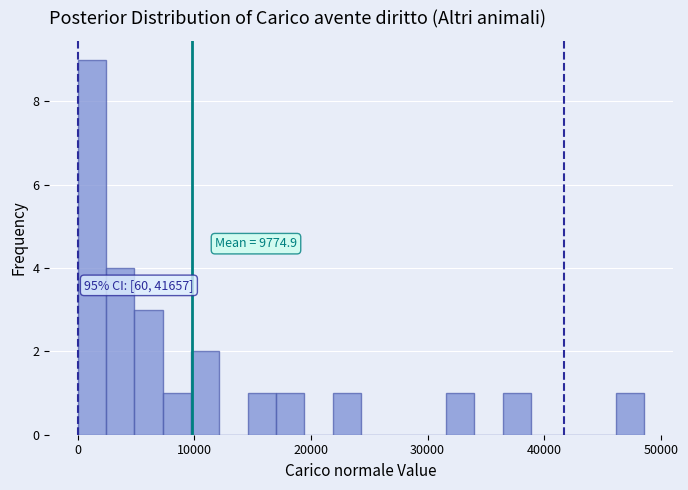

Around what value on the x-axis is the tallest bar? Give the approximate position of its centre, as read against the axis.

1000